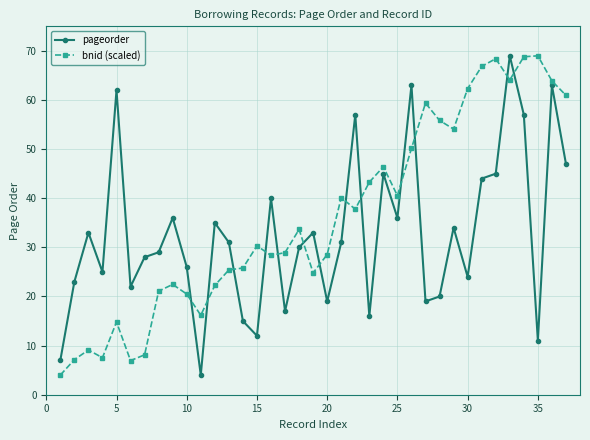

Rank the series by their average value, from lowest to highest.

pageorder, bnid (scaled)